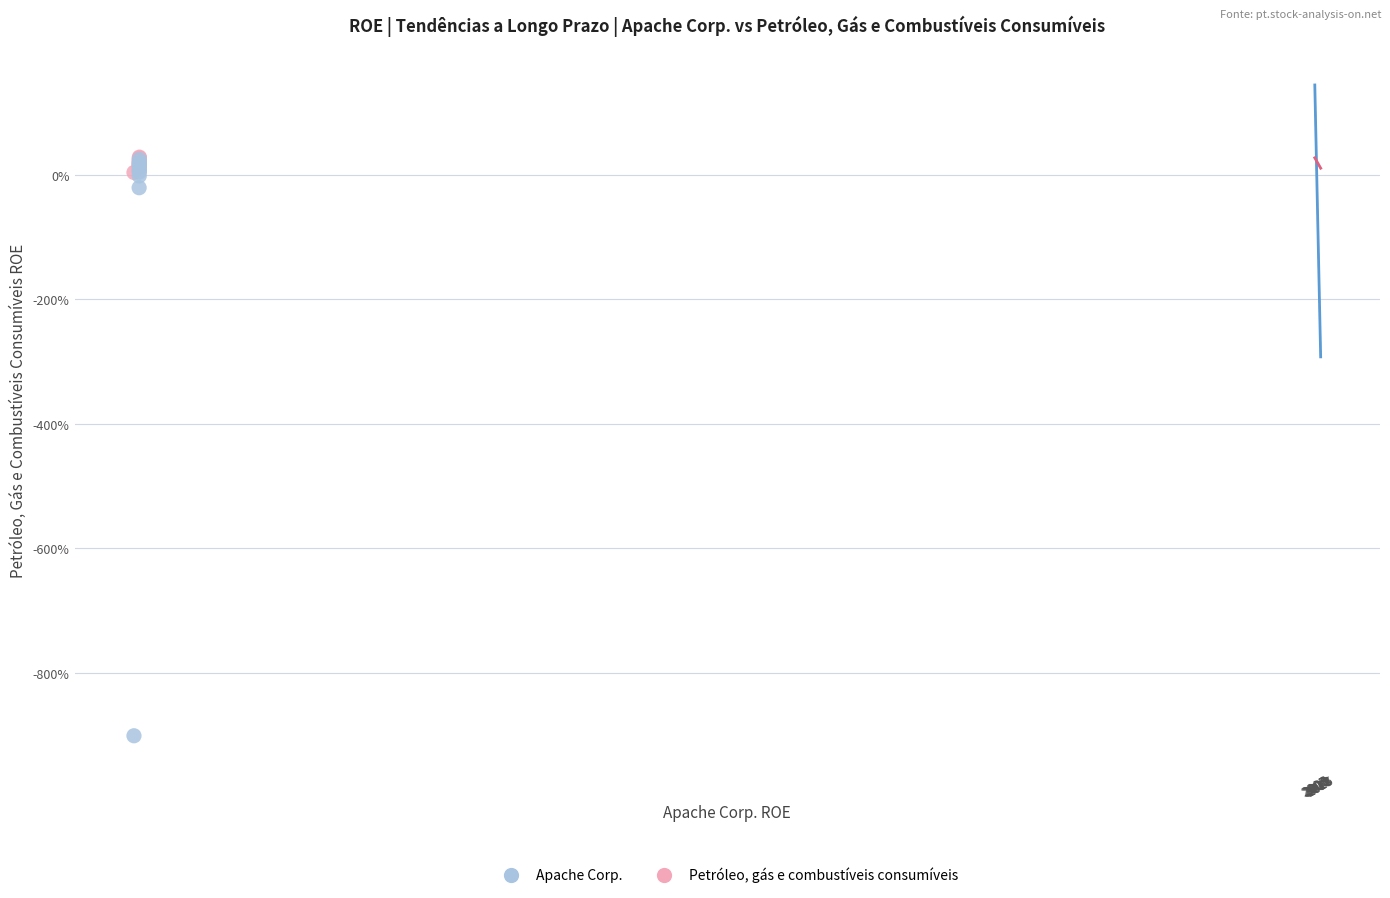

What are all the series names shown in the legend?

Apache Corp., Petróleo, gás e combustíveis consumíveis